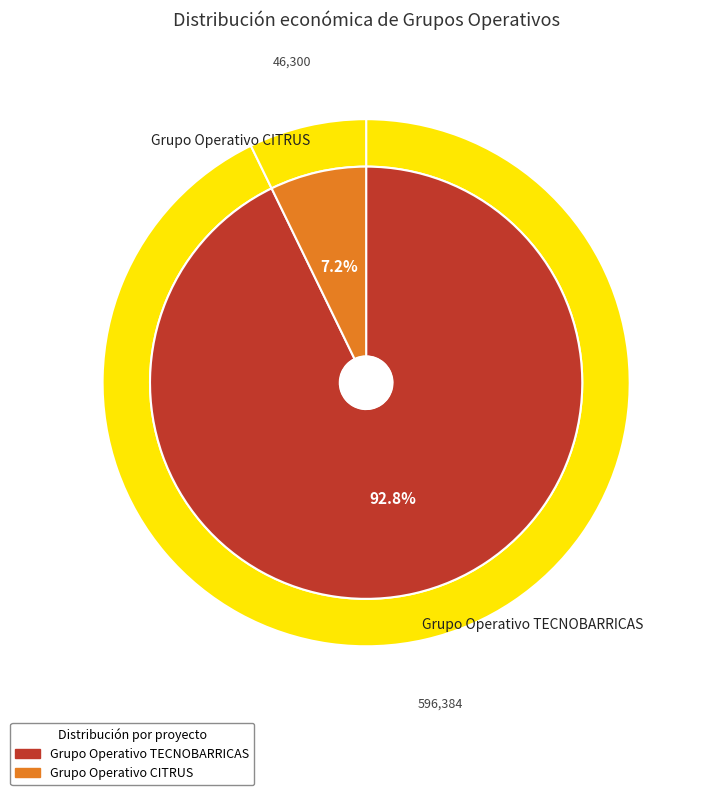

To the nearest percent, what percentage of the pie is Grupo Operativo CITRUS?

7%